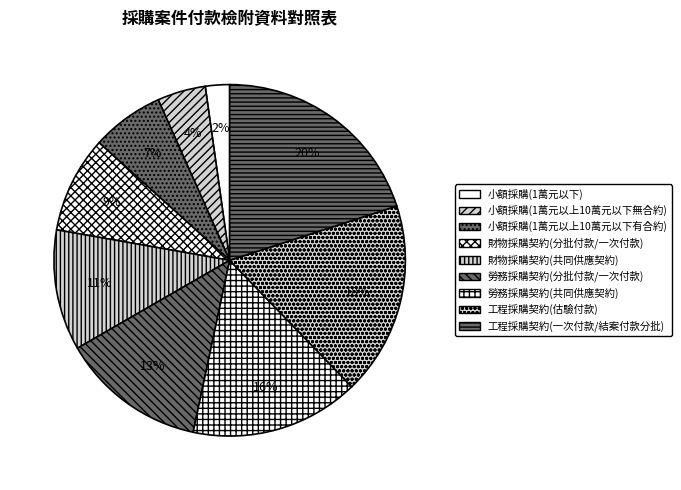

Is 財物採購契約(分批付款/一次付款) the majority of the pie?

No